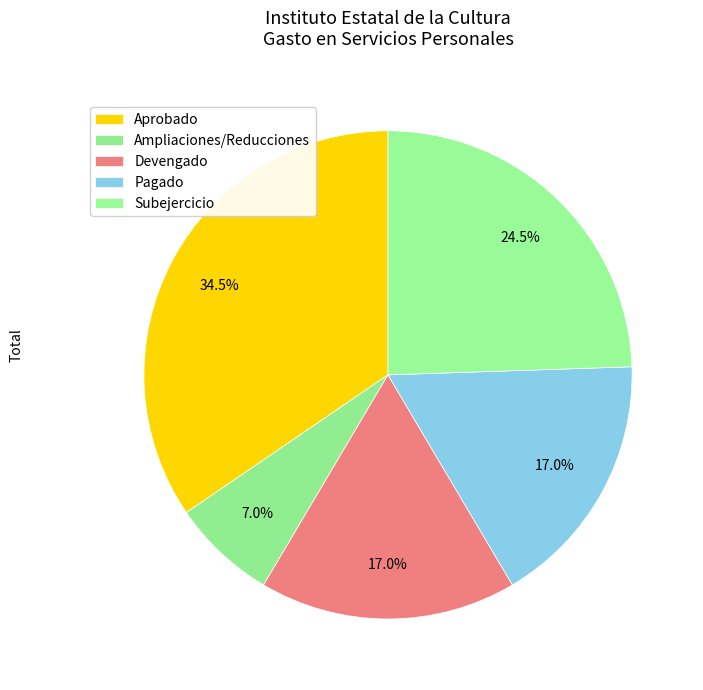

Does Ampliaciones/Reducciones represent more than half of the total?

No